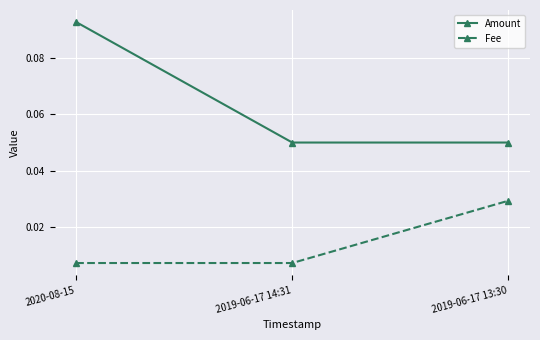

Rank the series by their maximum value, from highest to lowest.

Amount, Fee